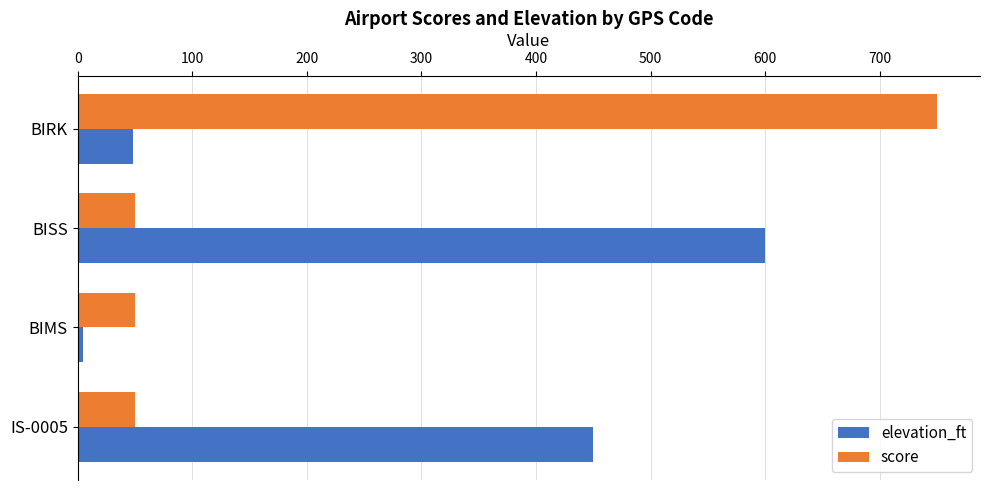

At how many categories does at least one series exceed 129?

3